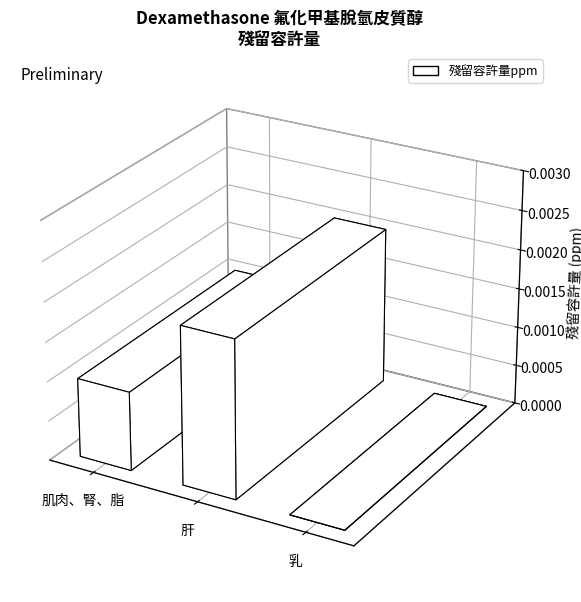

At which category does the chart reach its peak across all series?

肝